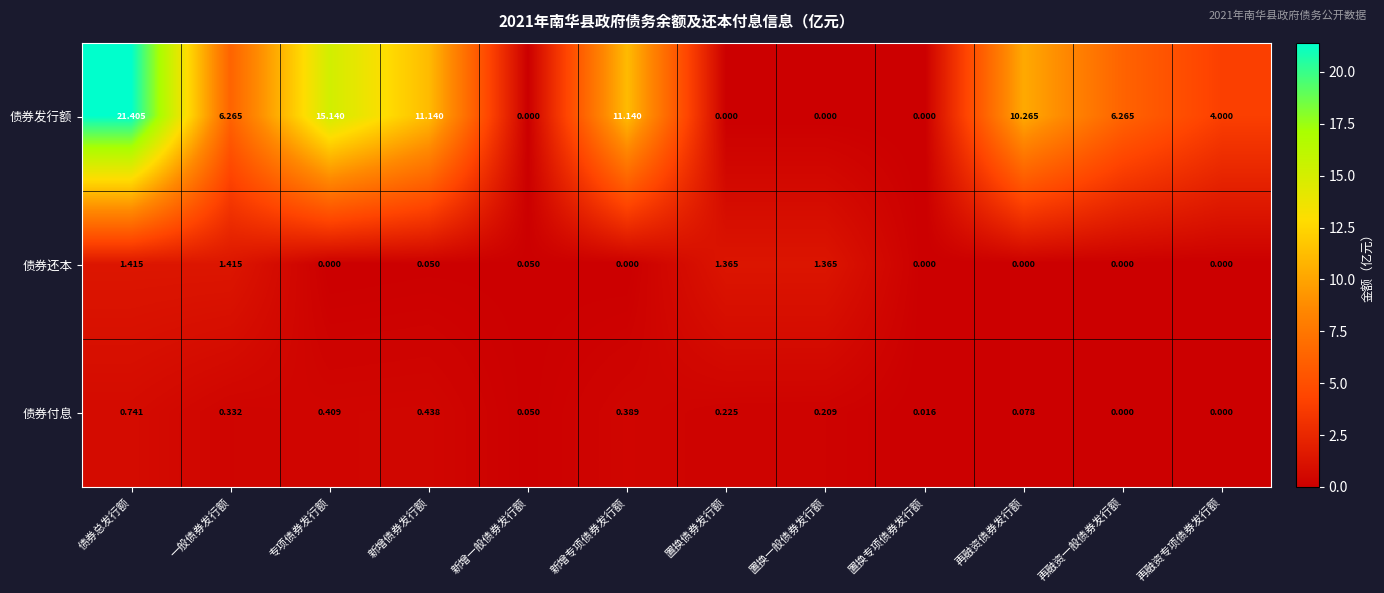

Which series changed the most between 新增专项债券发行额 and 置换一般债券发行额?

债券发行额